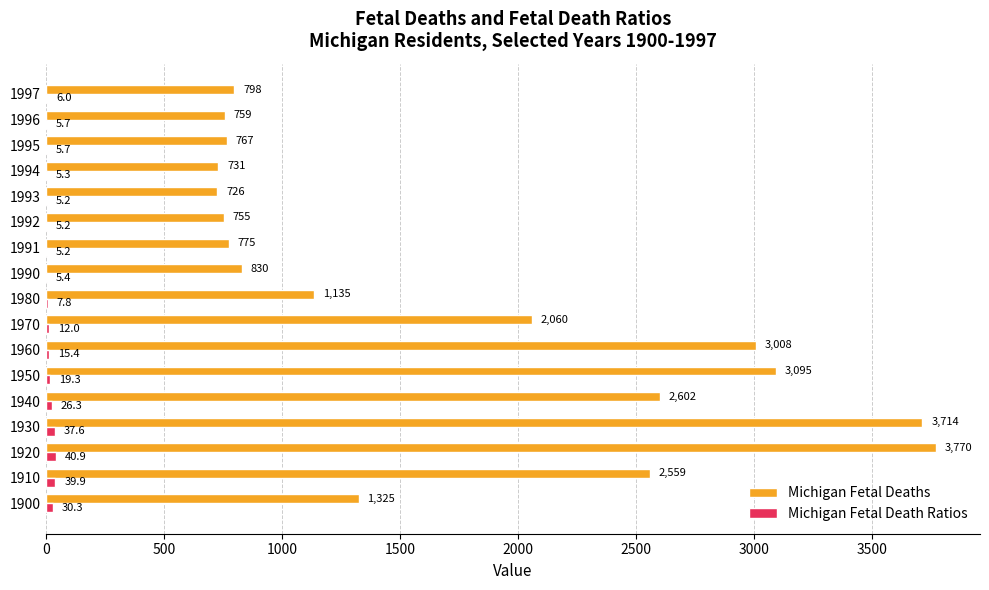

The value of Michigan Fetal Deaths at 1950 is 1142.6. True or false?

False